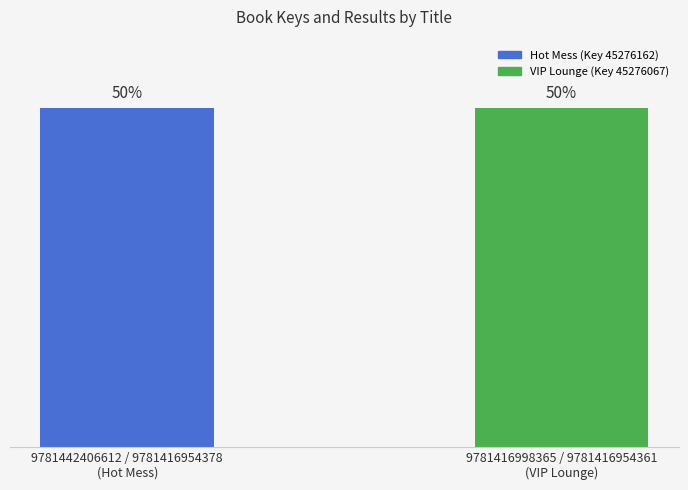

List the labels in order of value, largest first.

9781442406612 / 9781416954378
(Hot Mess), 9781416998365 / 9781416954361
(VIP Lounge)